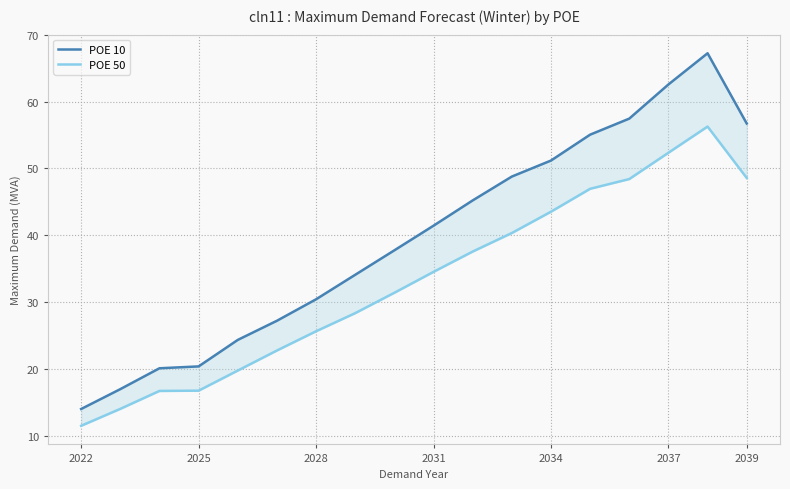

Which category has the lowest value in the POE 50 series?

2022